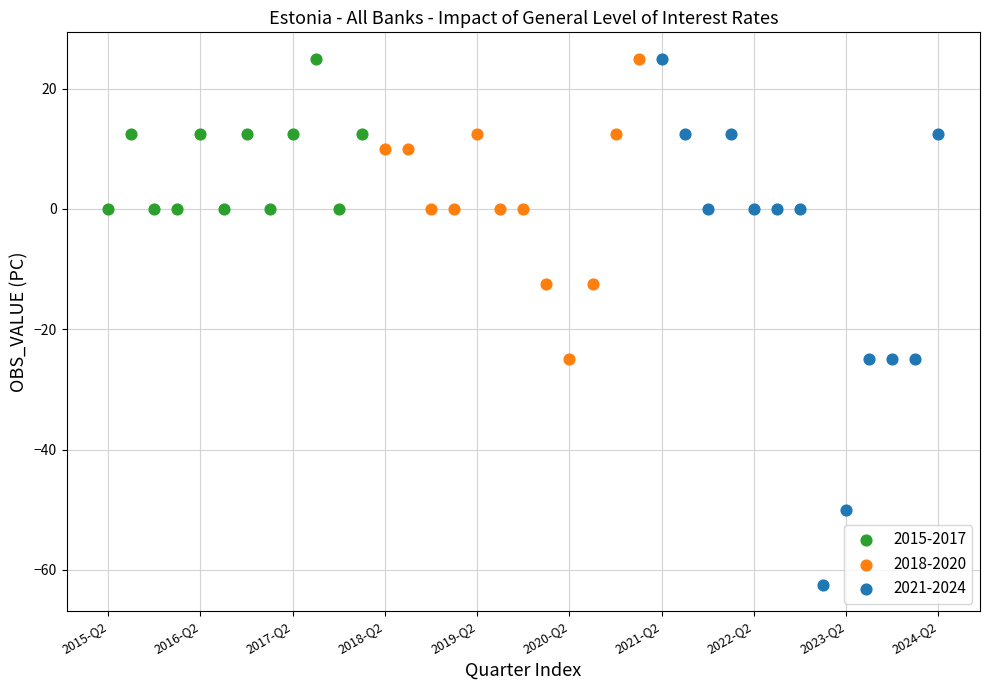

Which series reaches the minimum Y coordinate?

2021-2024